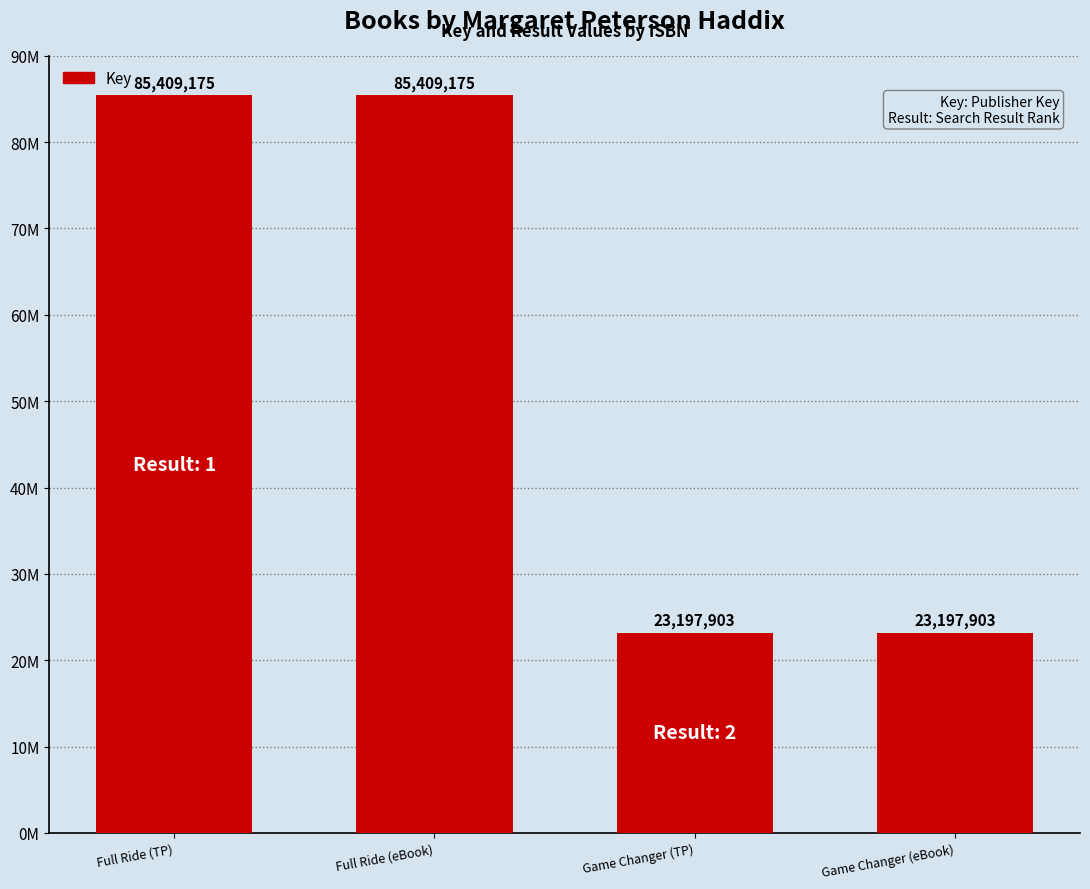

Does the chart contain any negative values?

No